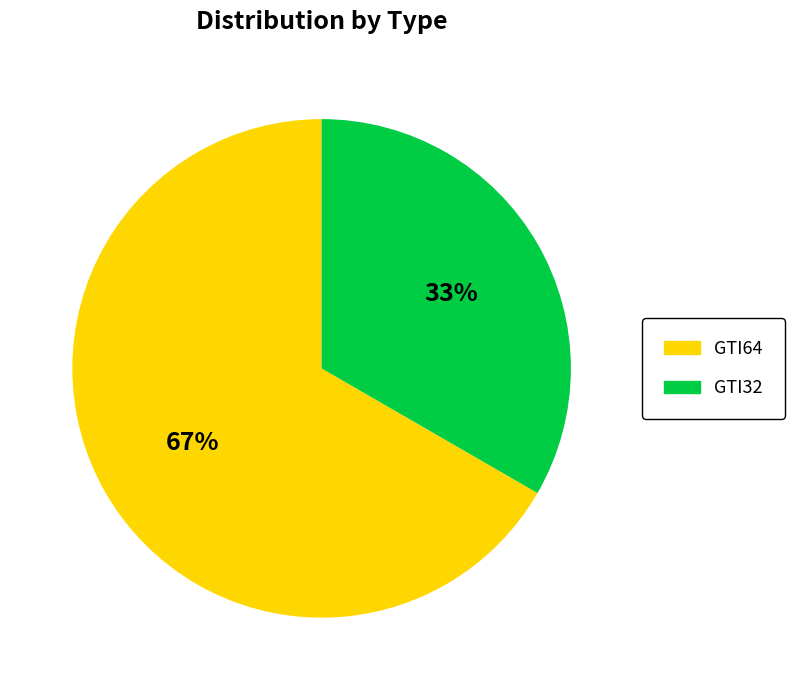

Which slice represents more than half of the pie?

GTI64